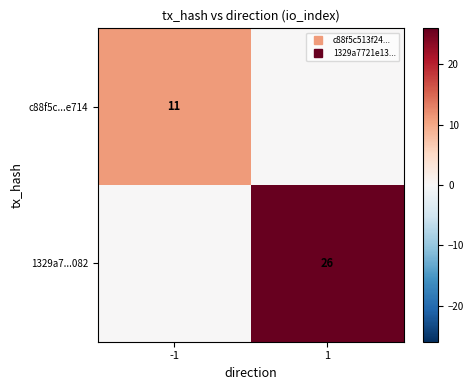

Count the number of data series in this chart.

2